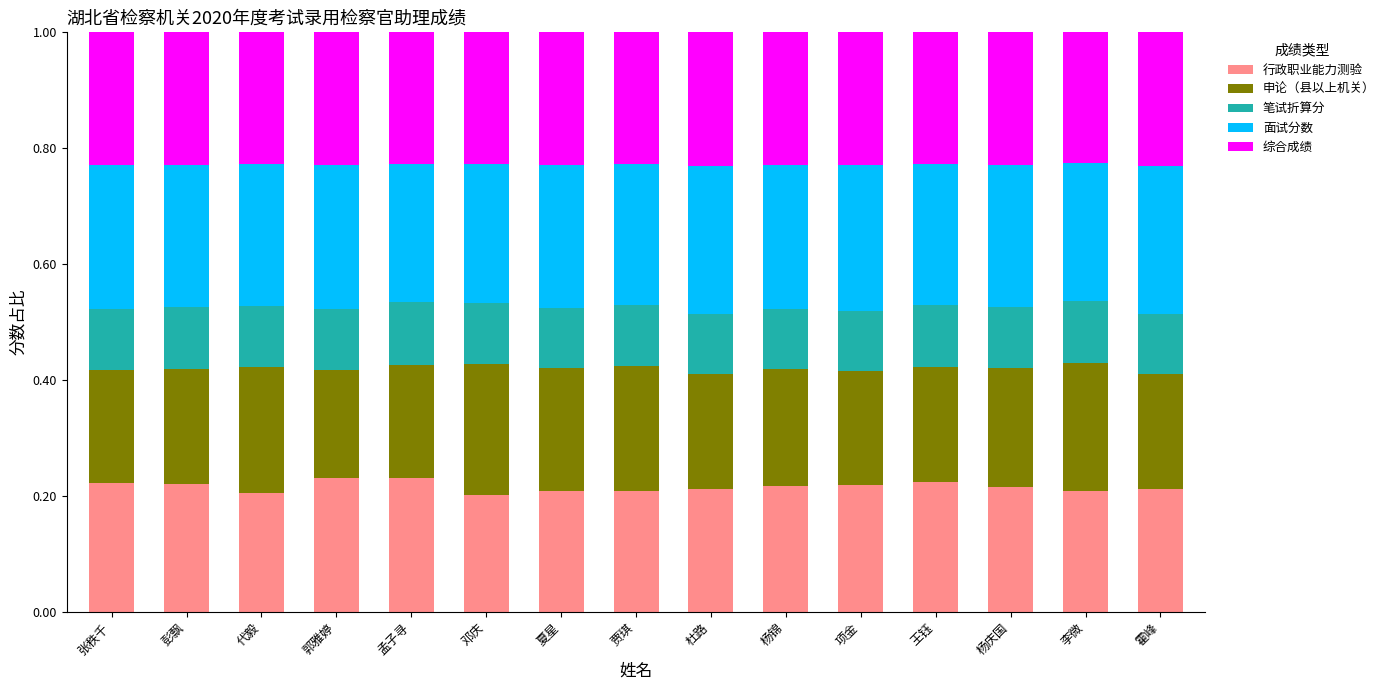

What is the sum of all 行政职业能力测验 values?

3.2